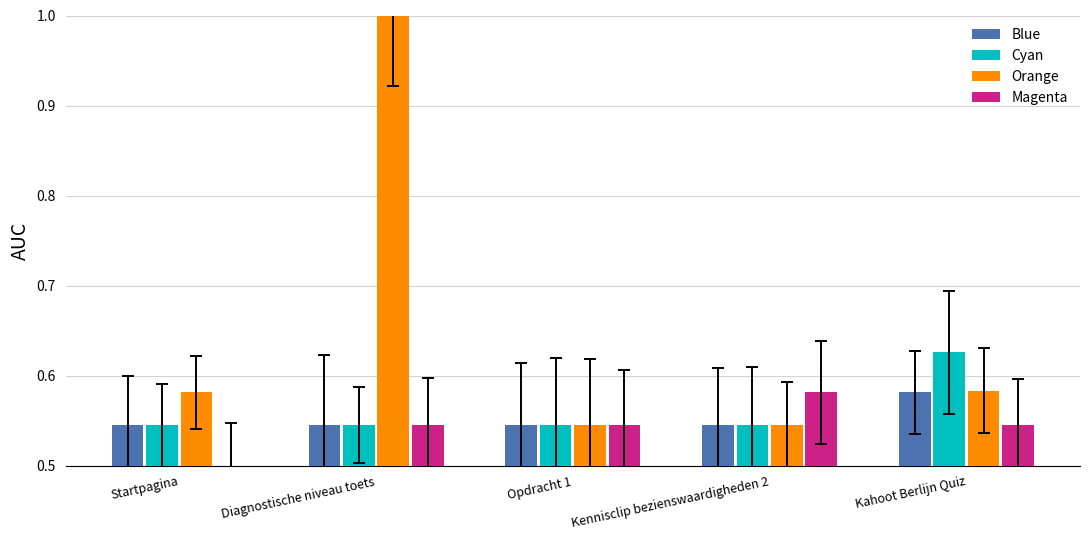

Which category has the lowest value in the Magenta series?

Startpagina